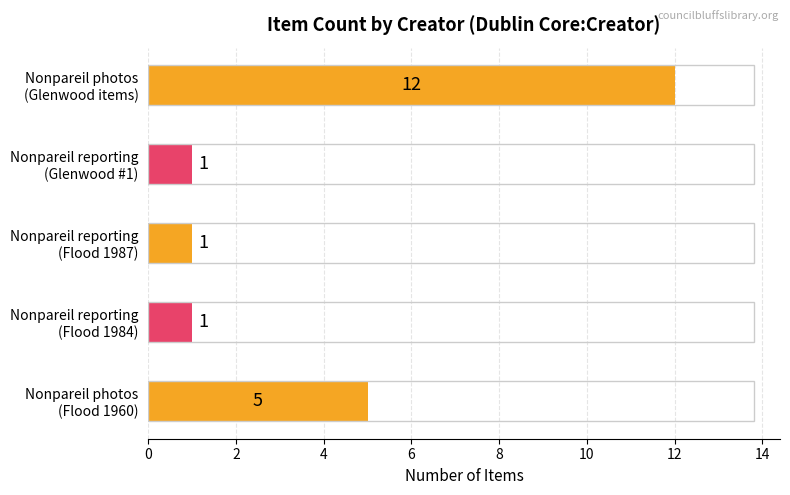

Which category has the highest value across all series?

Nonpareil photos
(Glenwood items)